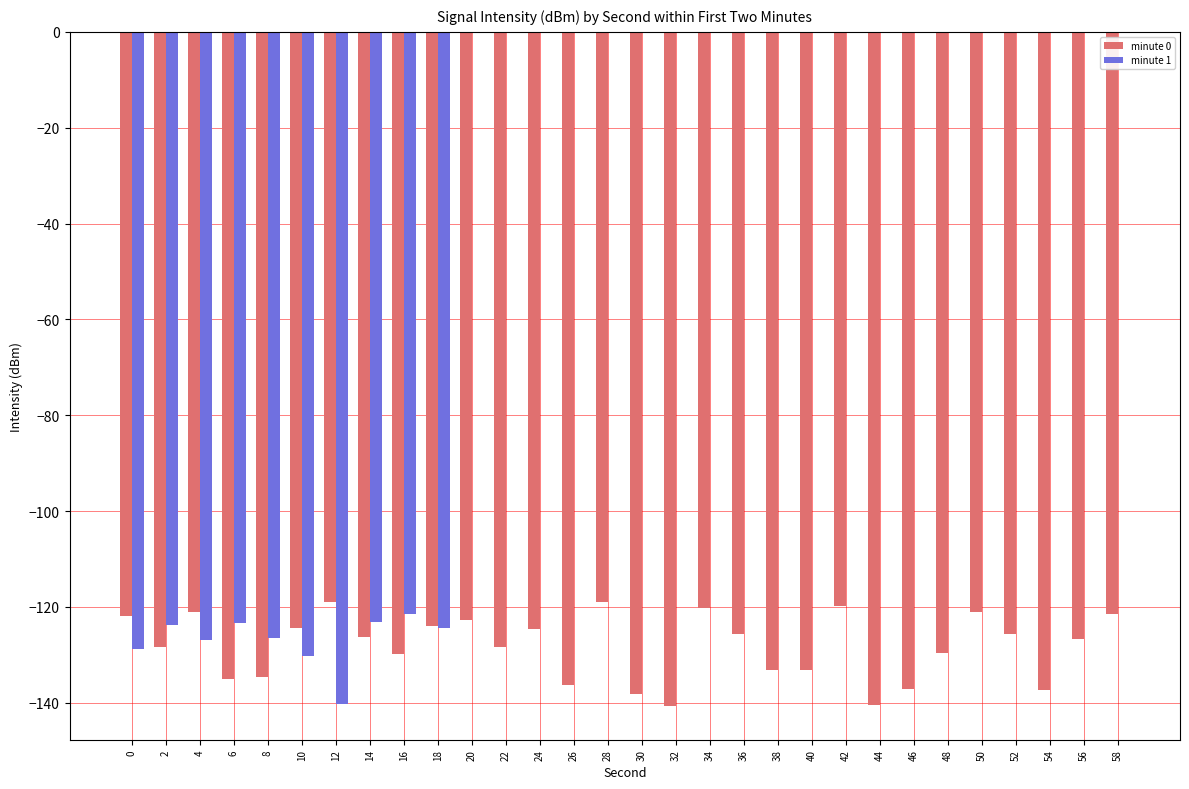

Which series changed the most between 6 and 28?

minute 1